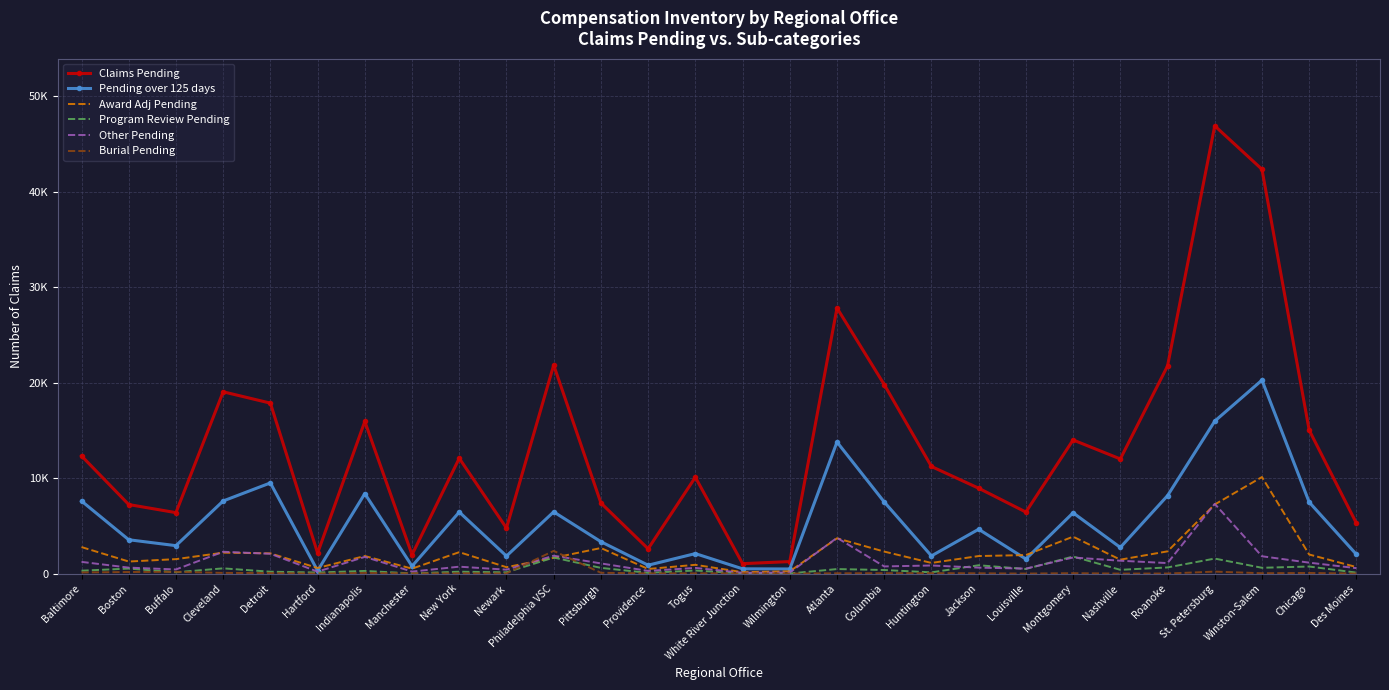

Read the Other Pending value at Togus.

604